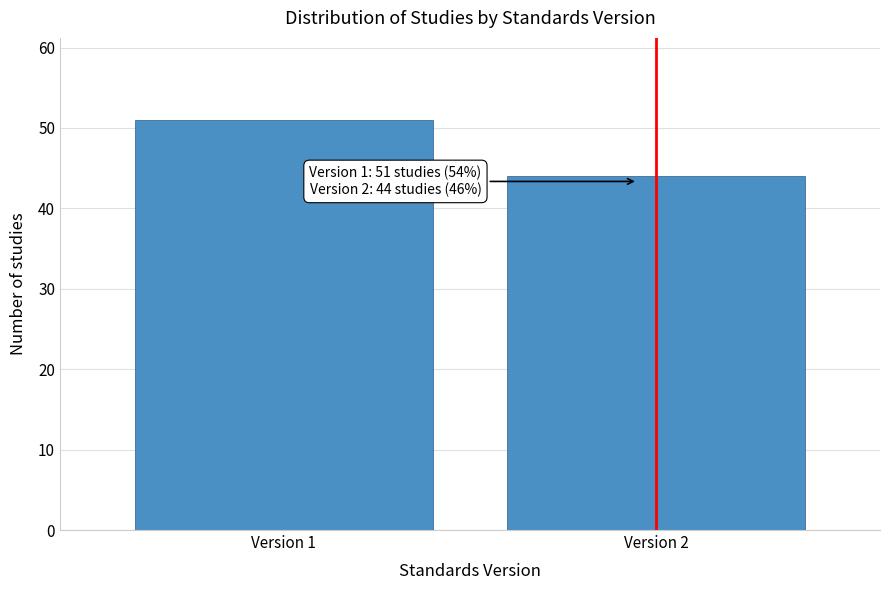

Reading right to left, extract all data points from this chart.

44	51